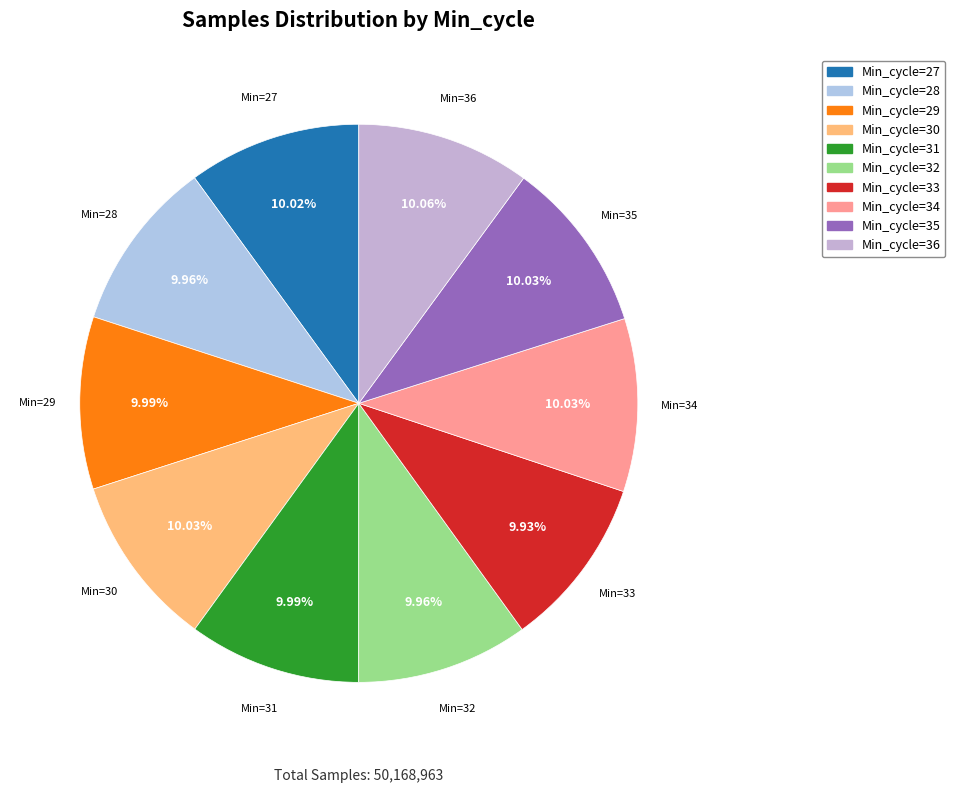

Is there any slice that represents more than half of the pie?

No